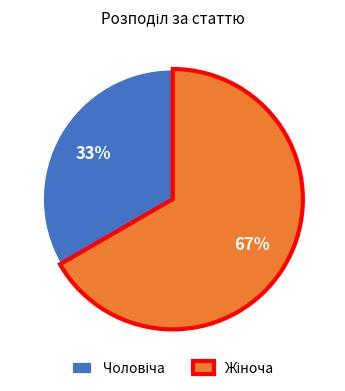

How many slices are in this pie chart?

2